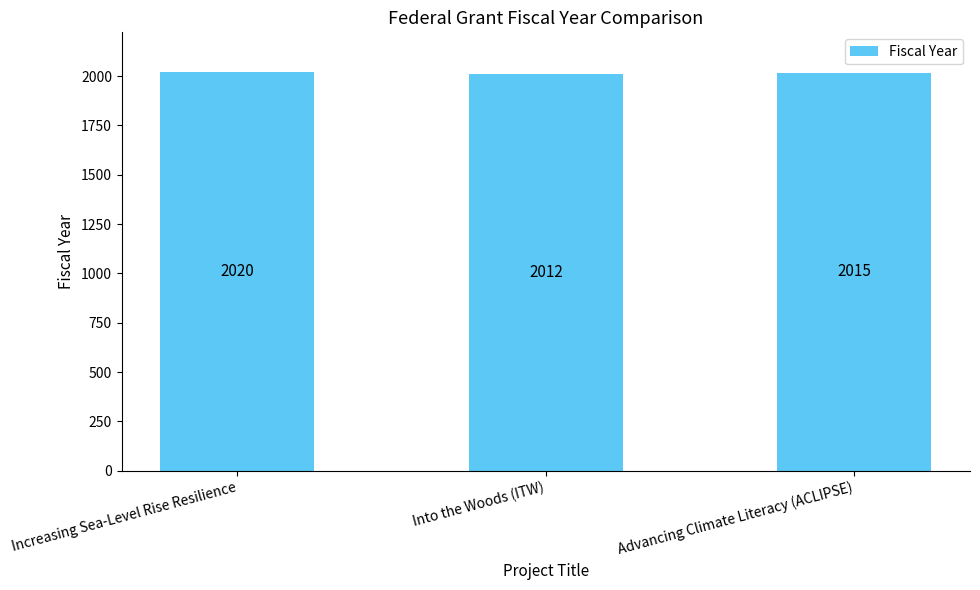

Which label corresponds to the largest value in the chart?

Increasing Sea-Level Rise Resilience